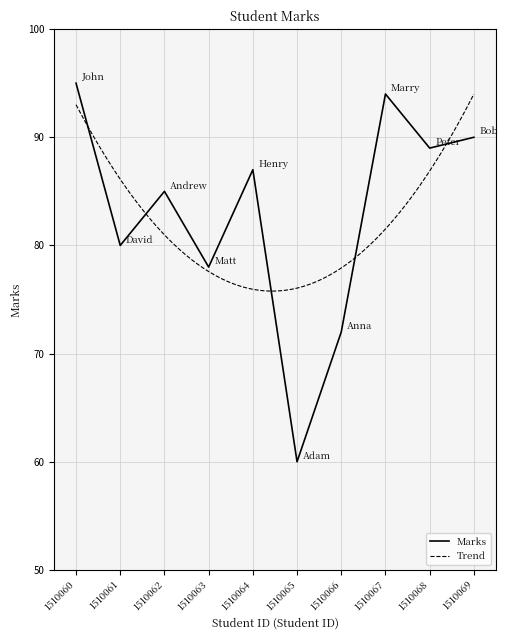

True or false: the data shows 60 at 1510065.

True